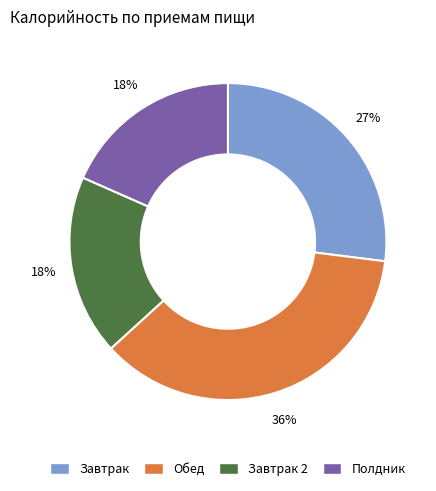

Is there a majority slice in this chart?

No